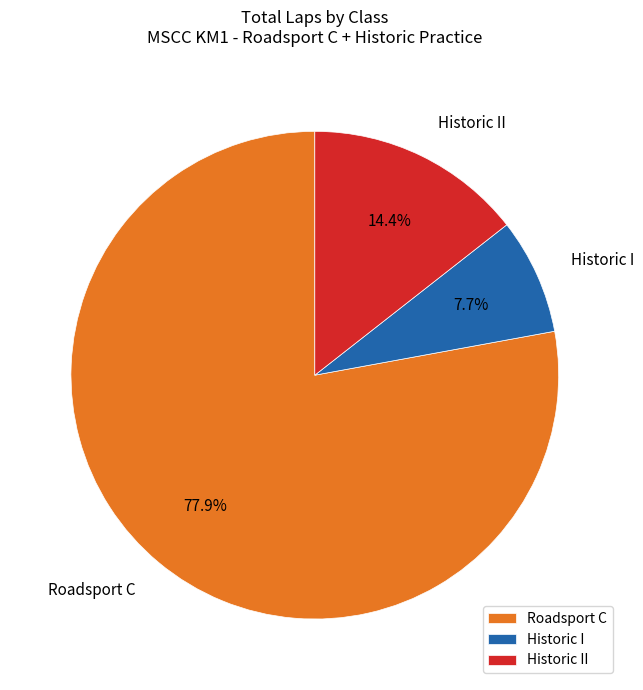

To the nearest percent, what percentage of the pie is Historic II?

14%